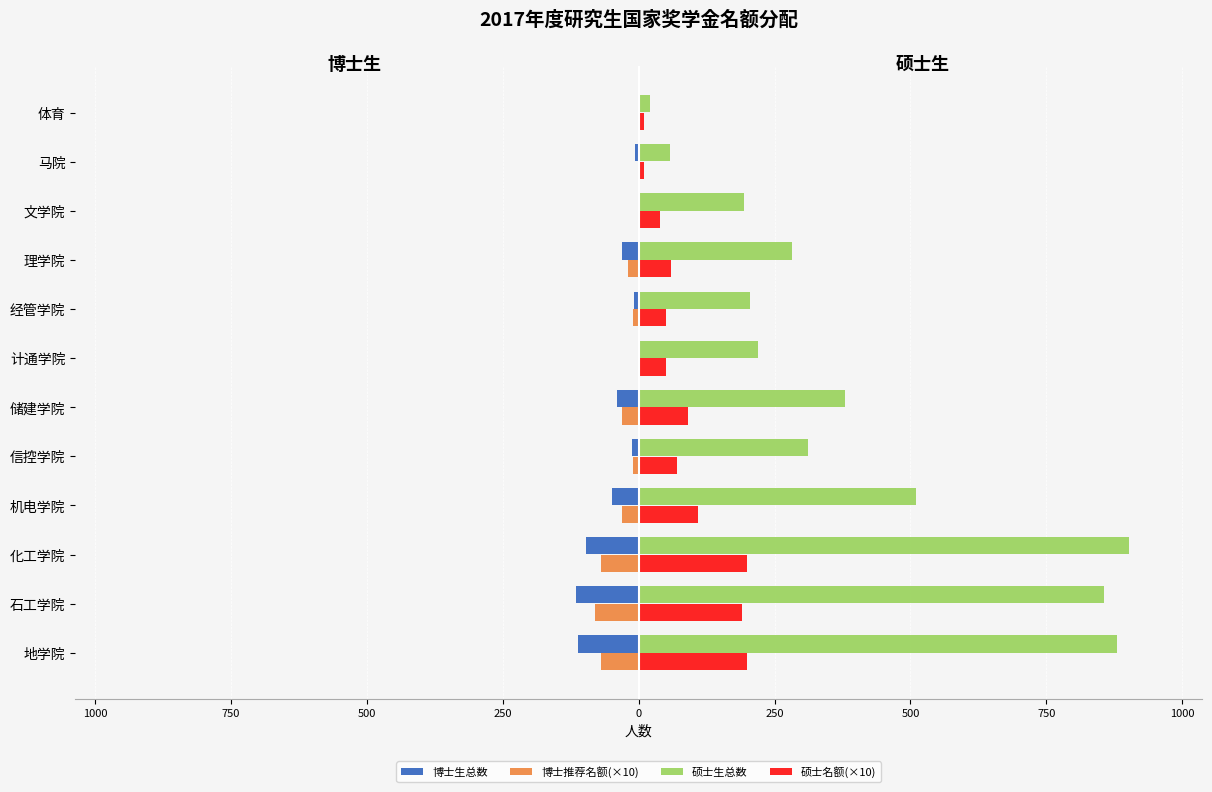

Which series has the widest spread of values?

硕士生总数